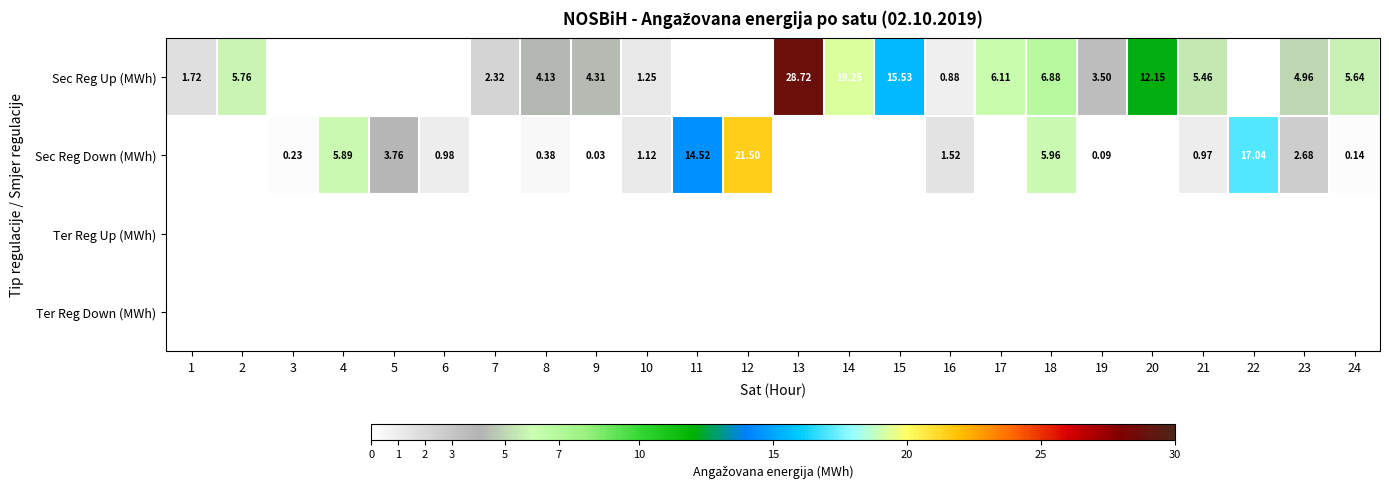

At which label does Sec Reg Up (MWh) first exceed 4?

2